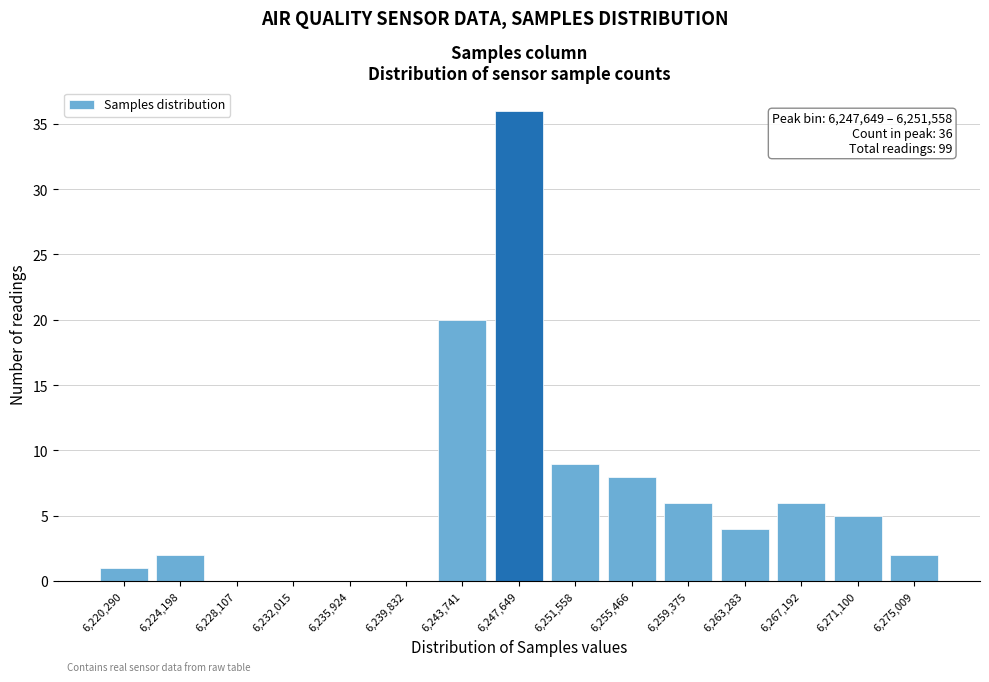

Reading left to right, list all the values displayed in this chart.

6,220,290=1	6,224,198=2	6,228,107=0	6,232,015=0	6,235,924=0	6,239,832=0	6,243,741=20	6,247,649=36	6,251,558=9	6,255,466=8	6,259,375=6	6,263,283=4	6,267,192=6	6,271,100=5	6,275,009=2